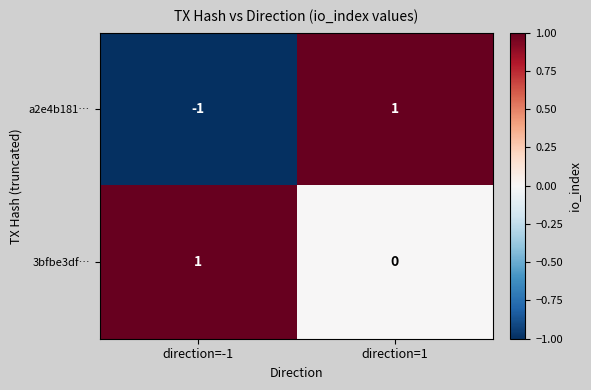

Rank the series by their average value, from lowest to highest.

a2e4b181…, 3bfbe3df…